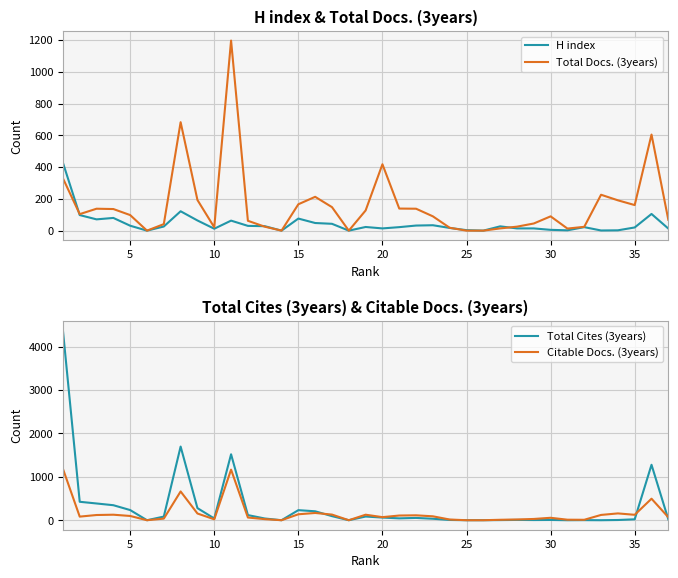

What is the value of the Total Cites (3years) point at the 19th from the left?

85